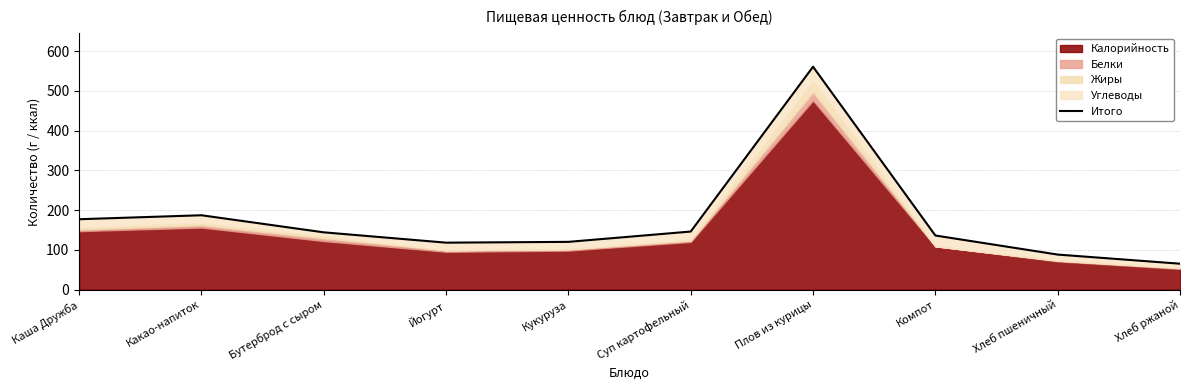

Rank the categories by value from highest to lowest.

Плов из курицы, Какао-напиток, Каша Дружба, Суп картофельный, Бутерброд с сыром, Компот, Кукуруза, Йогурт, Хлеб пшеничный, Хлеб ржаной